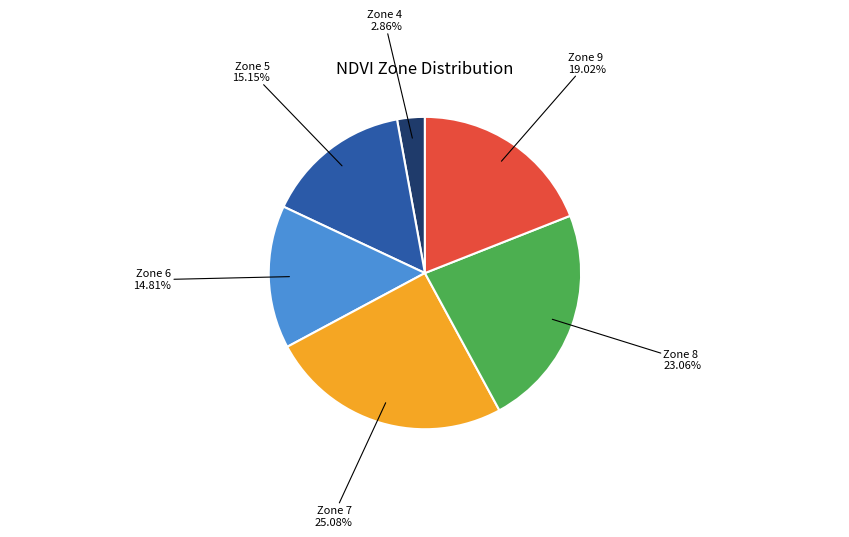

How many slices are in this pie chart?

6